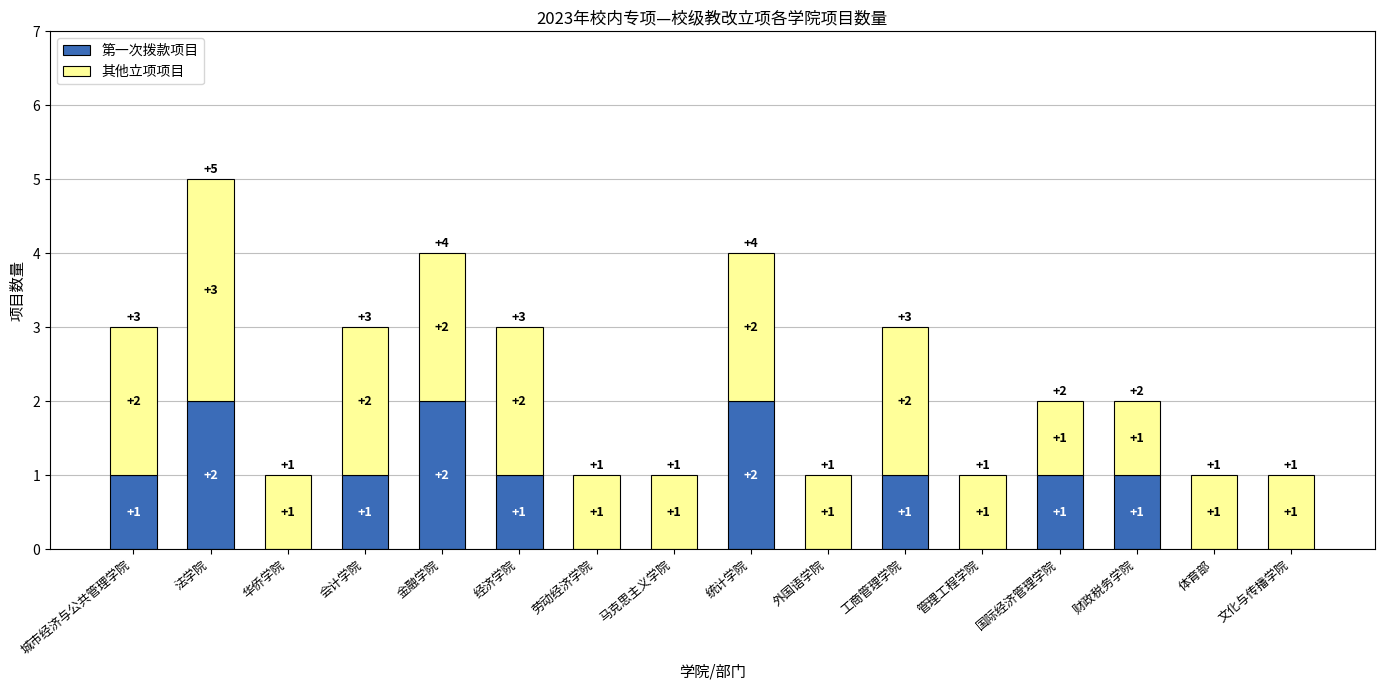

True or false: 第一次拨款项目 has a value of 0 at 华侨学院.

True